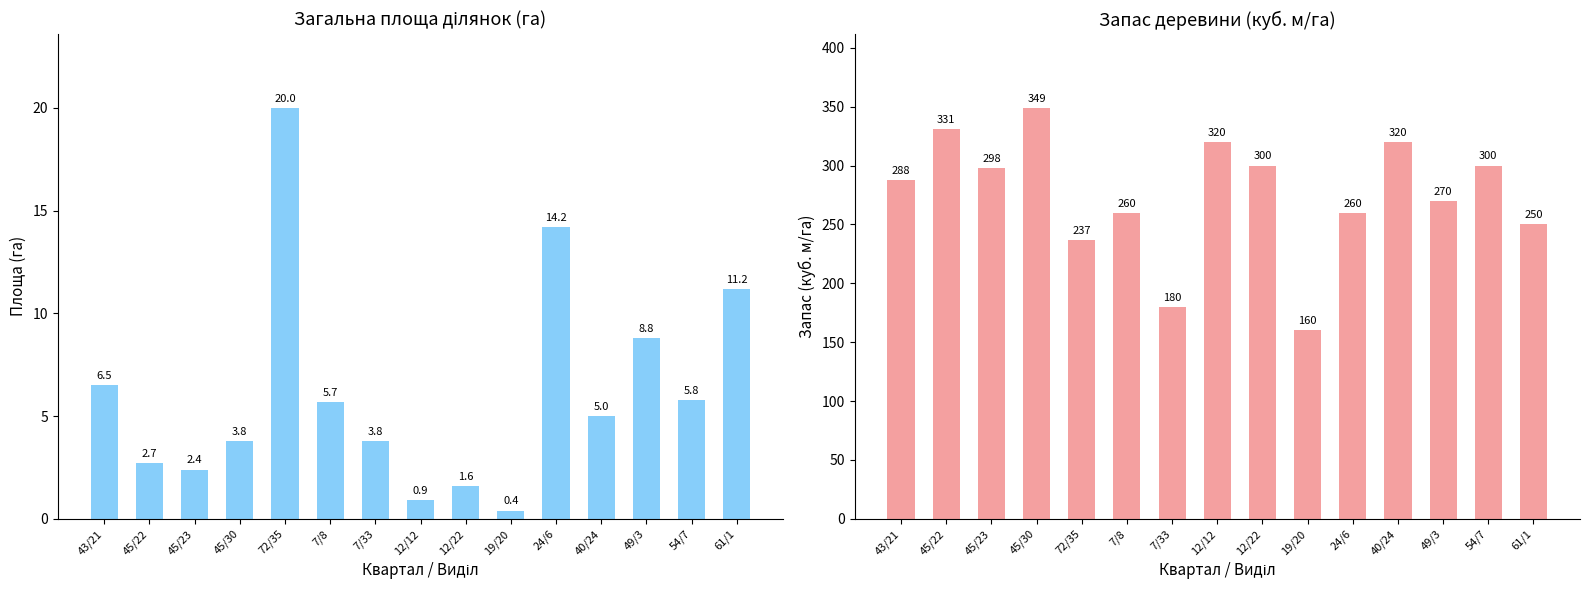

Which series has the largest range (max minus min)?

Запас деревини (куб. м/га)